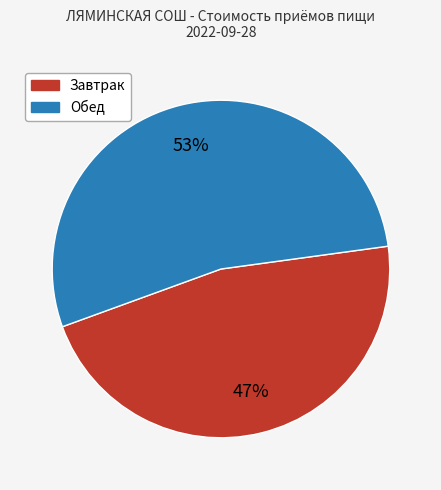

To the nearest percent, what is the average slice percentage?

50%